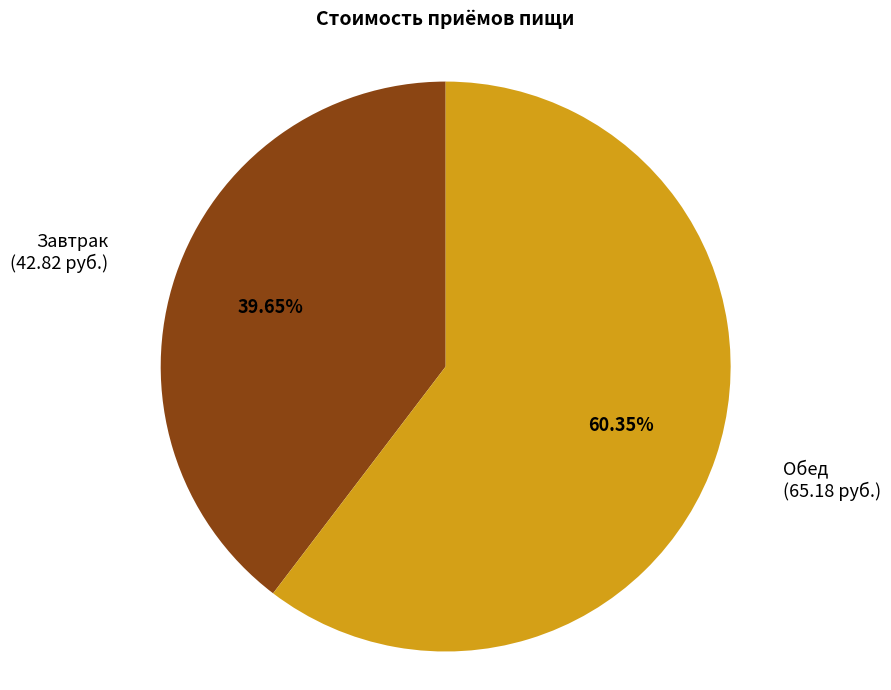

Does any single category account for the majority?

Yes